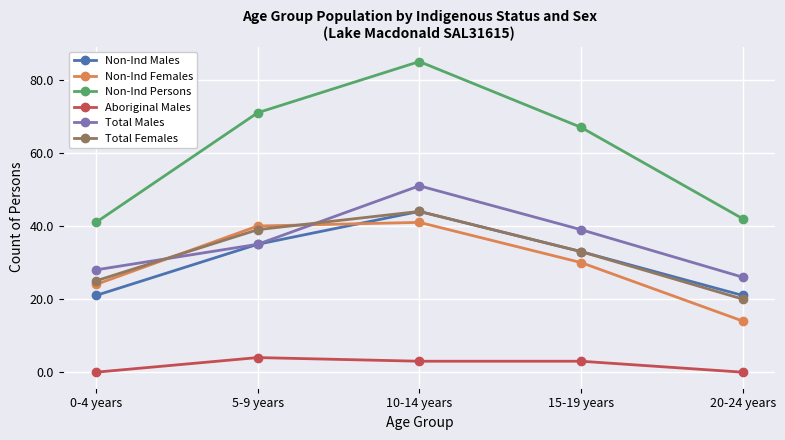

How many series are shown in this chart?

6